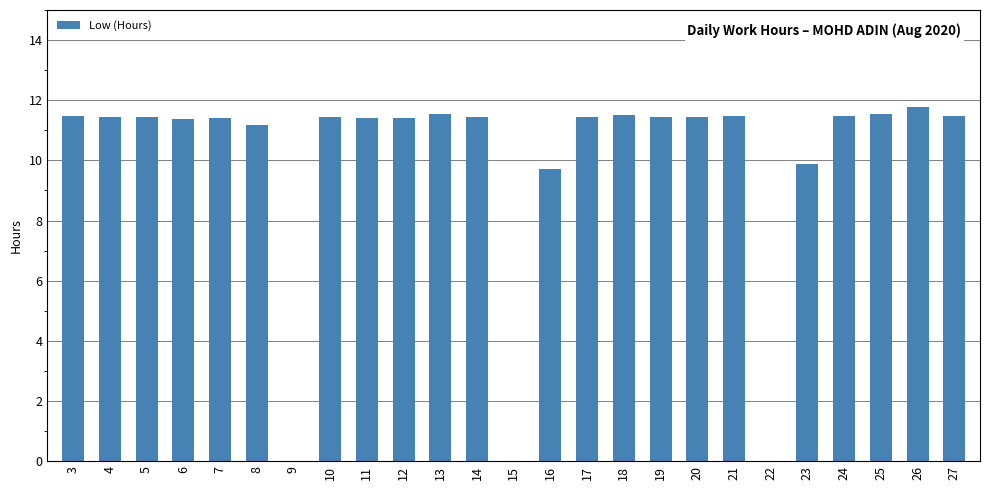

Is it true that the value at 21 is 20.0?

False